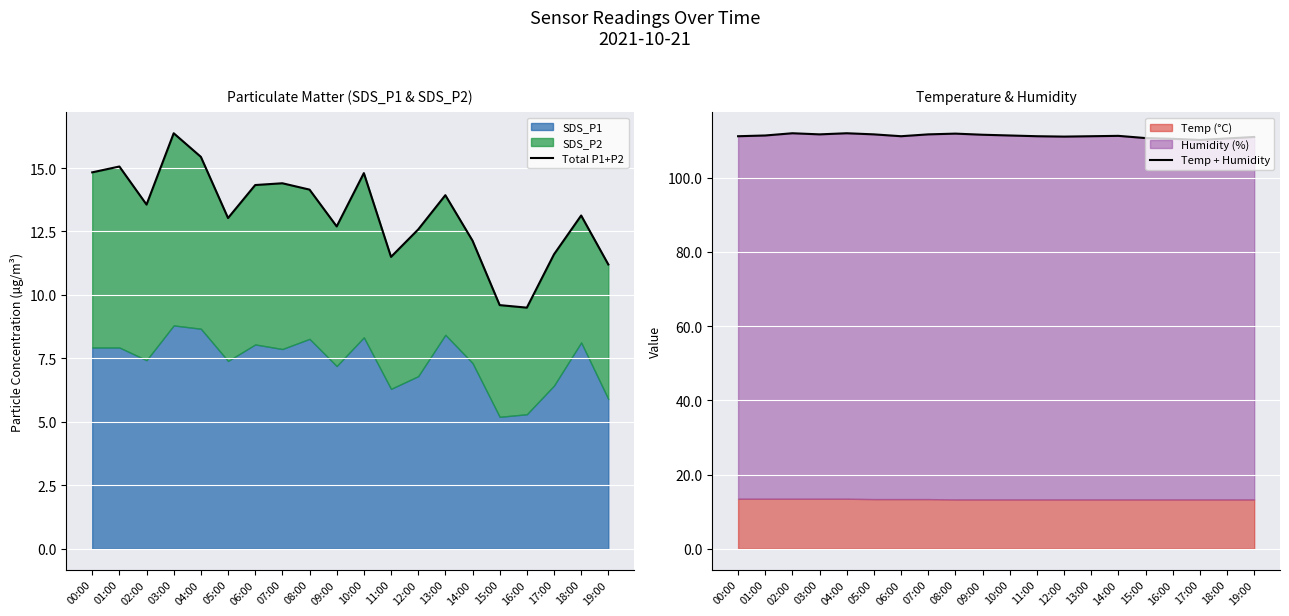

How many lines are shown in the chart?

2